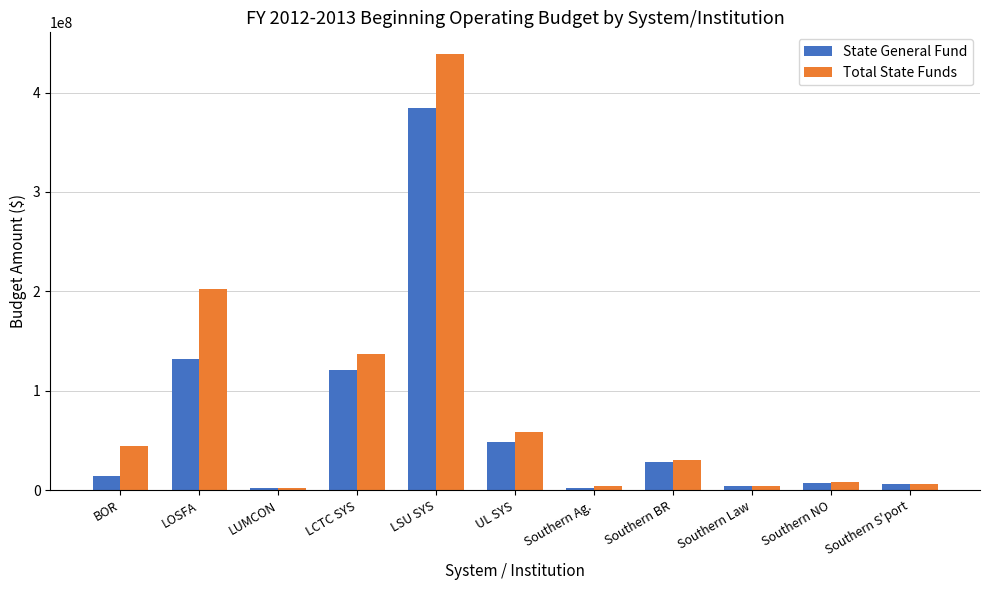

At which label does Total State Funds reach its peak?

LSU SYS